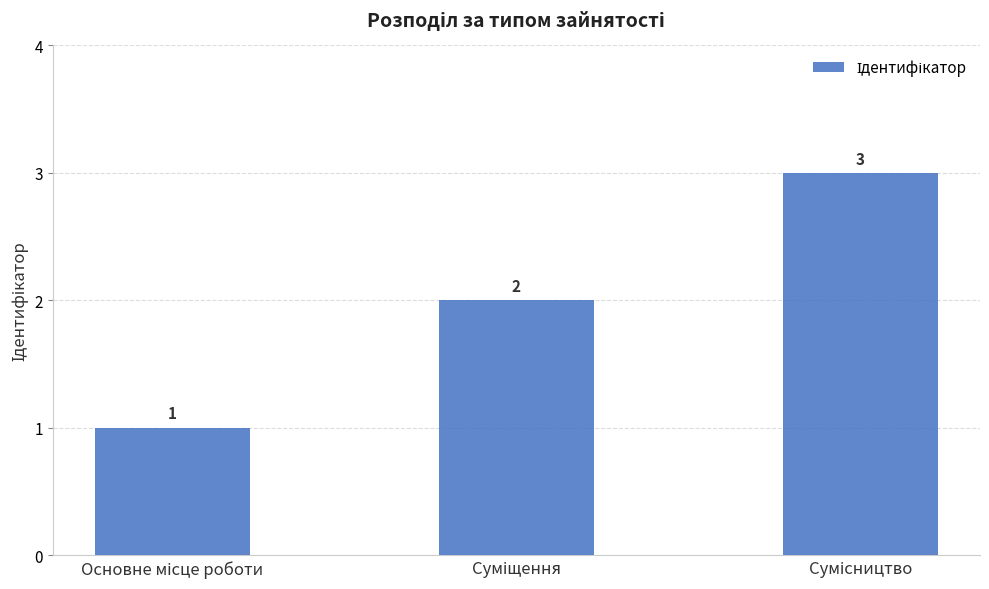

What is the minimum value shown in the chart?

1